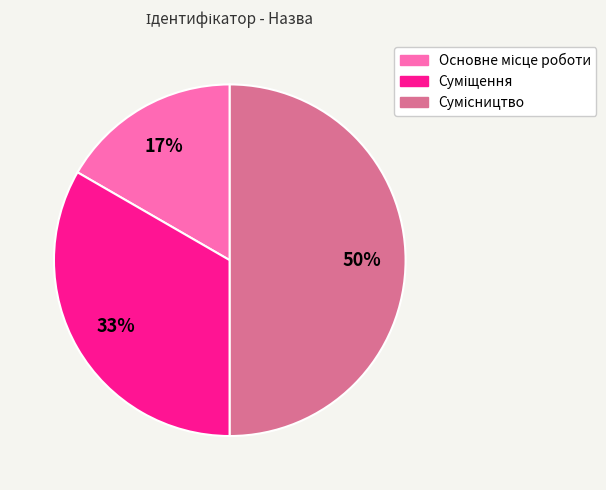

To the nearest percent, what is the difference between the largest and smallest slice percentages?

33%